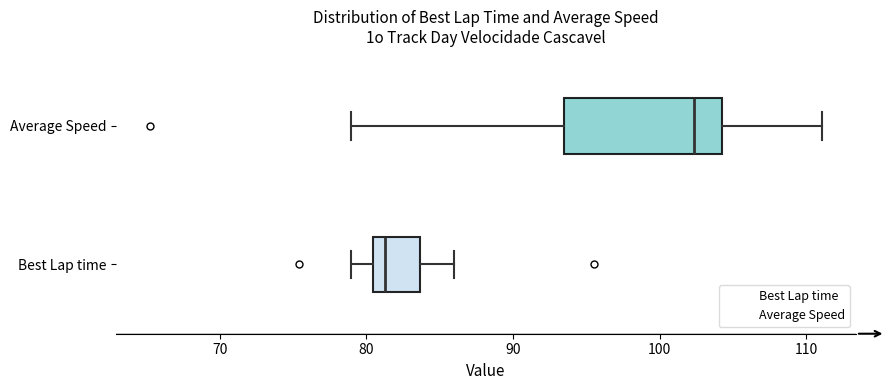

Which box's median line is the furthest to the left?

Best Lap time